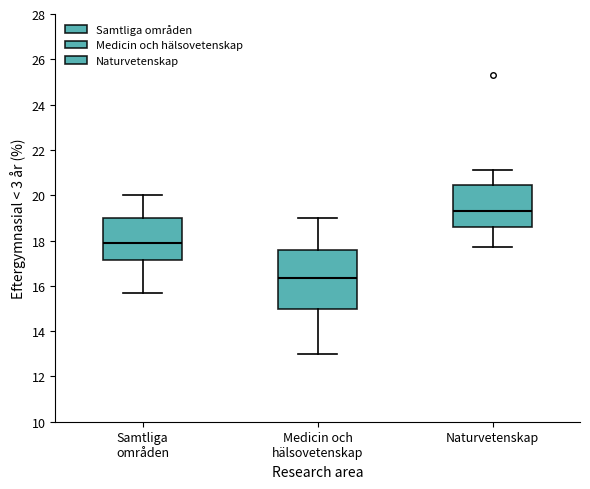

Where does the upper whisker of the box for Medicin och hälsovetenskap end on the y-axis? The values are not printed on the chart, so give them approximately, as read against the axis.

19.0